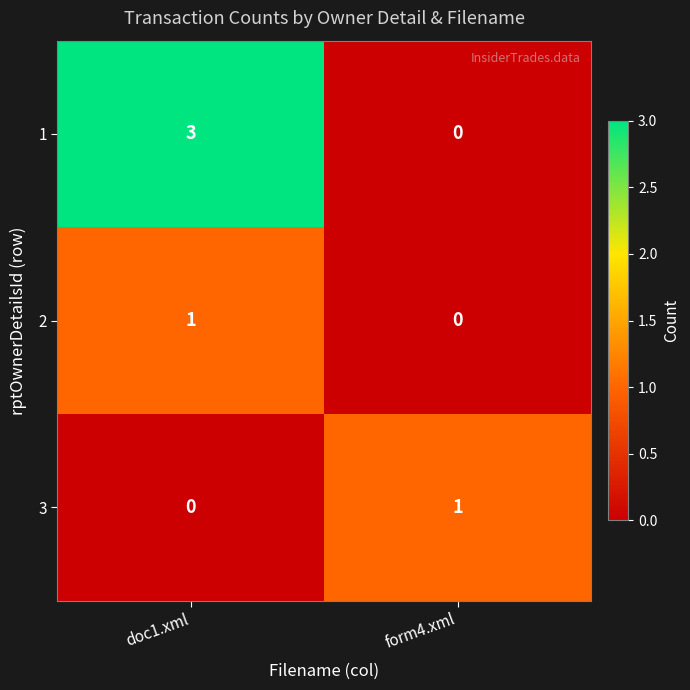

Which series has the largest range (max minus min)?

1